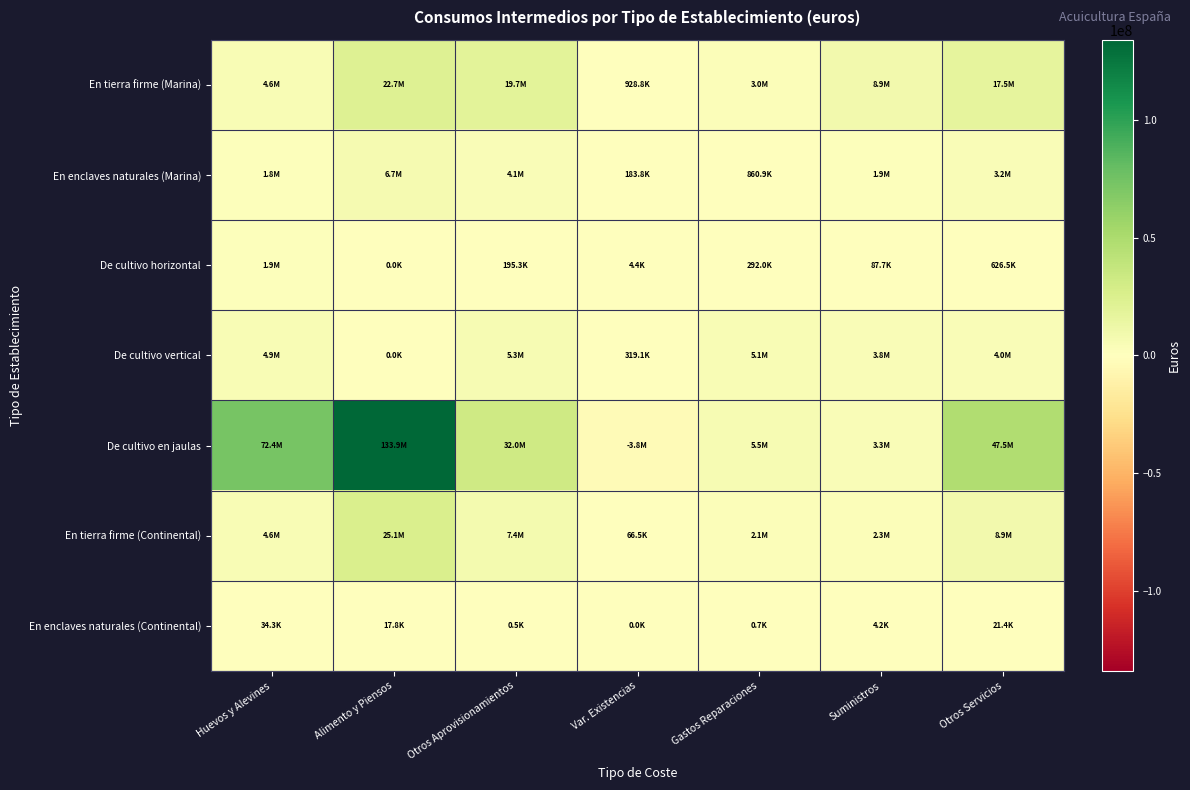

Count the number of categories in the chart.

7